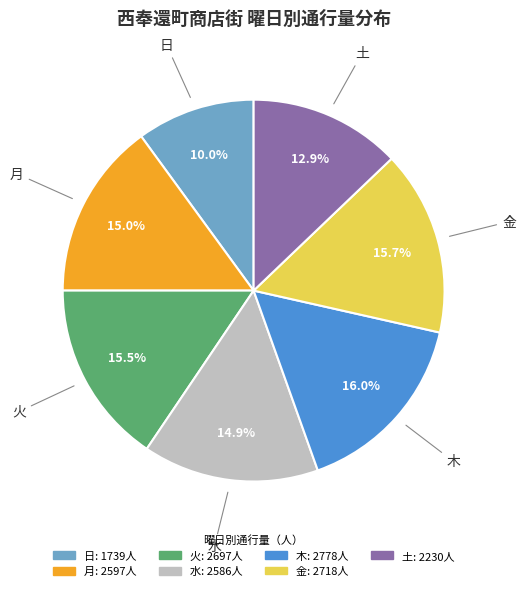

Does any single category account for the majority?

No